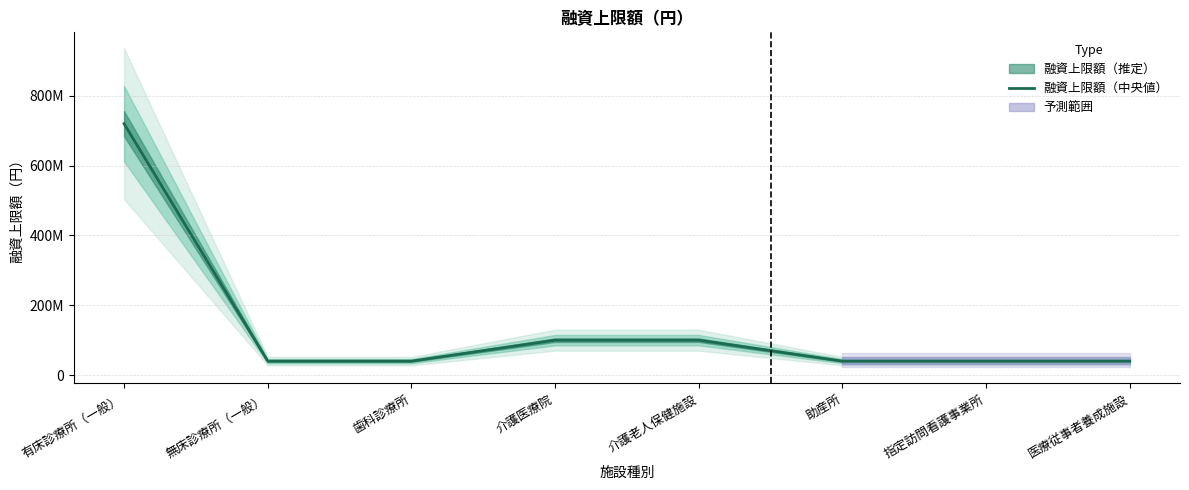

Read the value at 無床診療所（一般）, to the nearest 100.

40000000